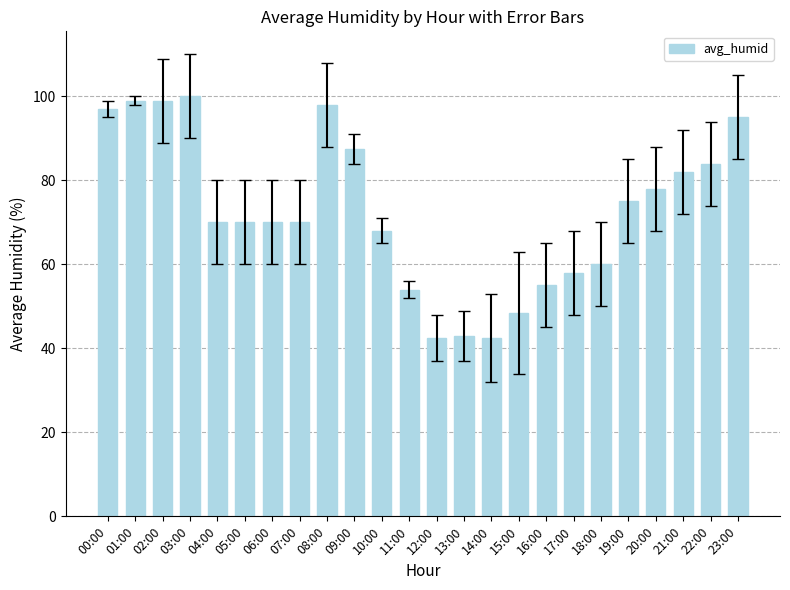

What is the smallest value displayed?

42.5